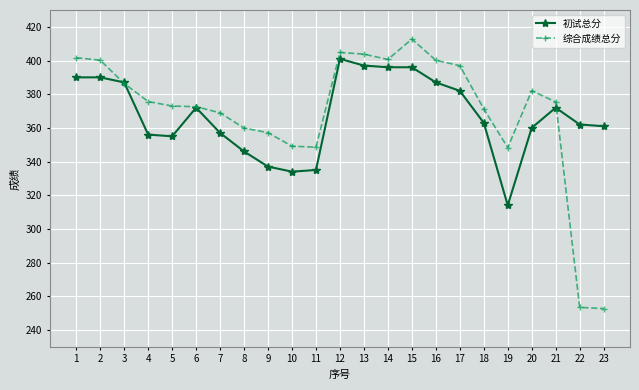

Is the value of 综合成绩总分 at 3 greater than the value of 初试总分 at 14?

No